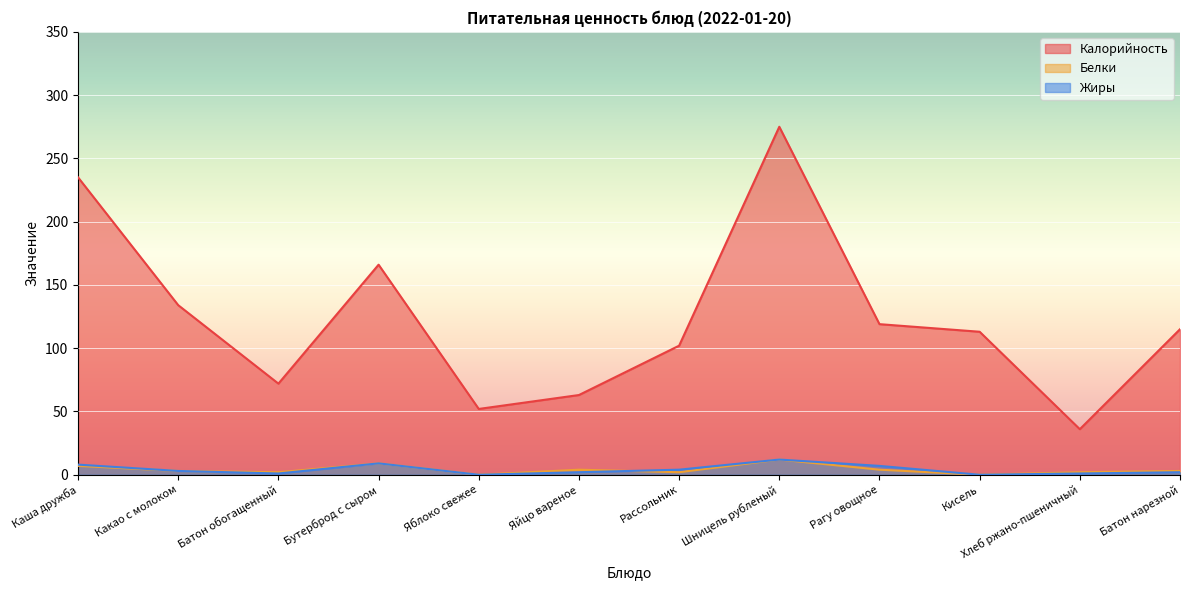

In Калорийность, how many points are lower than both neighbors (excluding endpoints)?

3